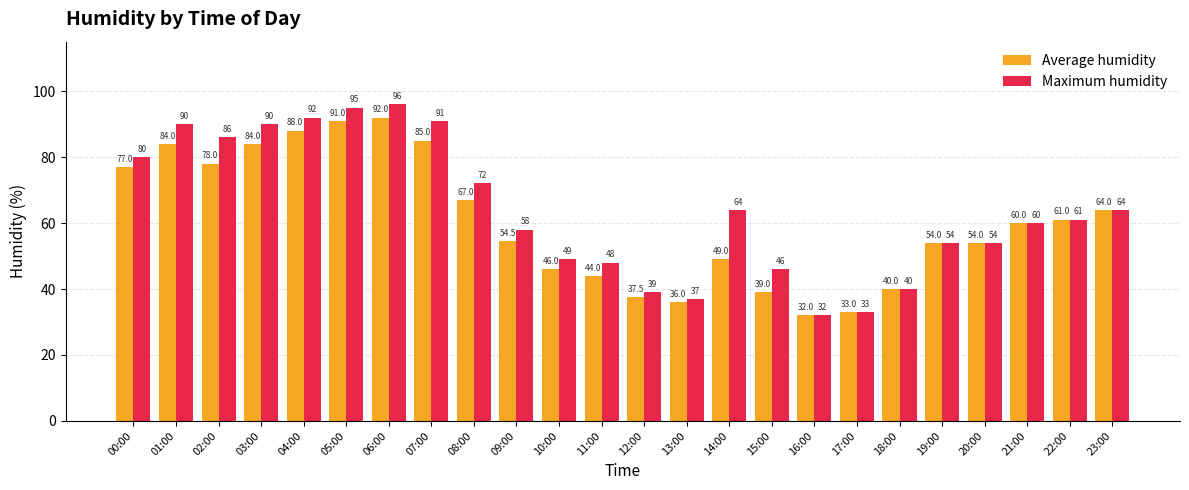

List the series in order of their peak value, lowest first.

Average humidity, Maximum humidity